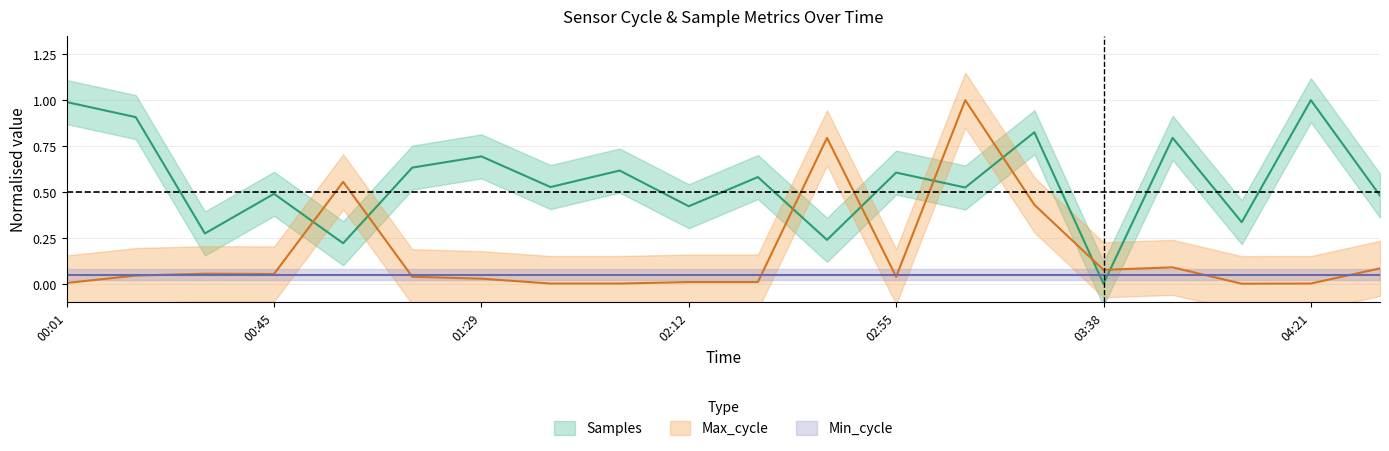

What is the spread (max minus min) of values at 04:21?

1.0